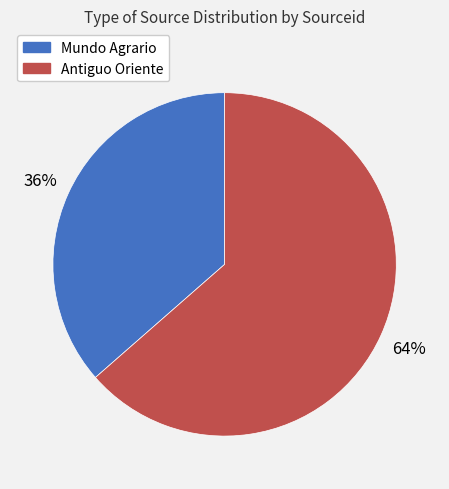

What percentage is the Mundo Agrario slice, to the nearest percent?

36%